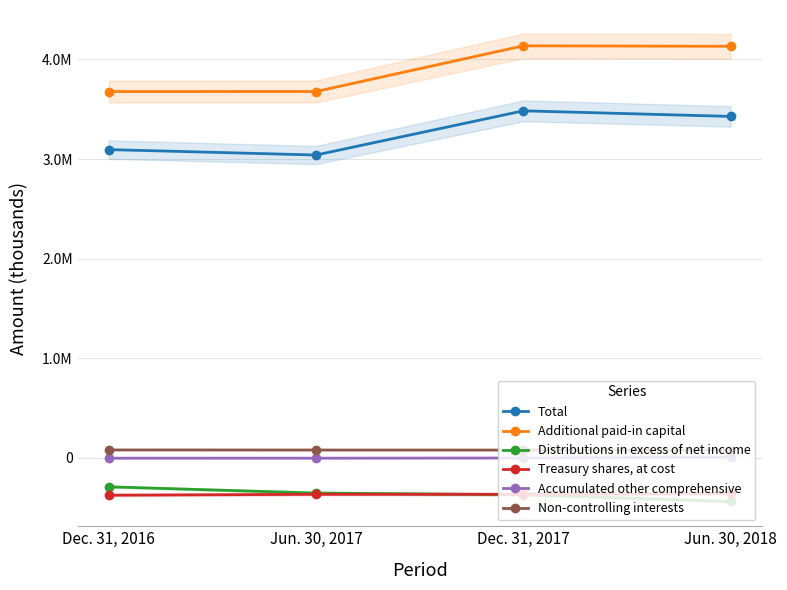

What is the average value of the Additional paid-in capital series?

3906626